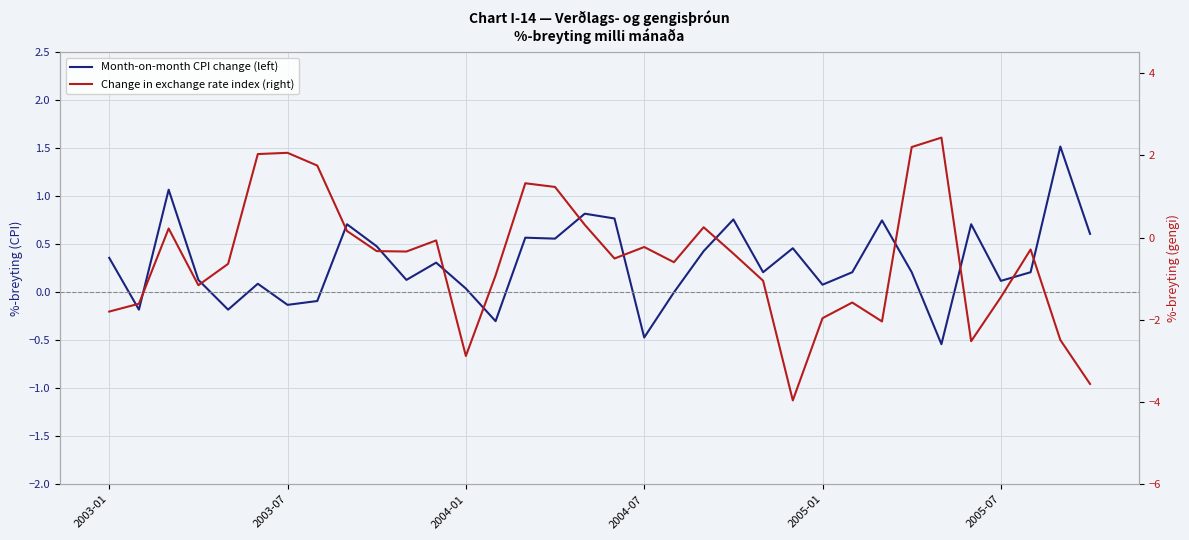

What is the sum of all Month-on-month CPI change (left) values?

10.4